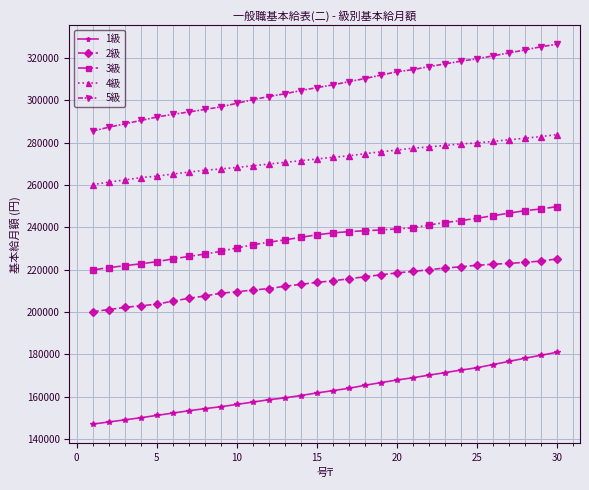

What is the value of the 1級 point at the 11th from the left?

157500